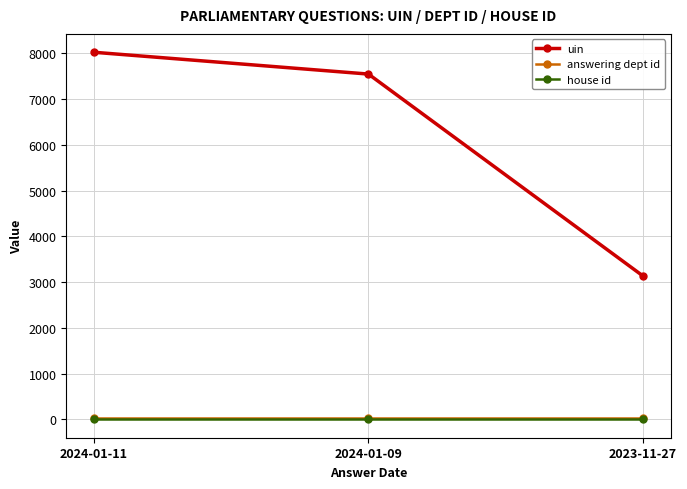

The house id series shows 1 at 2024-01-11. True or false?

True